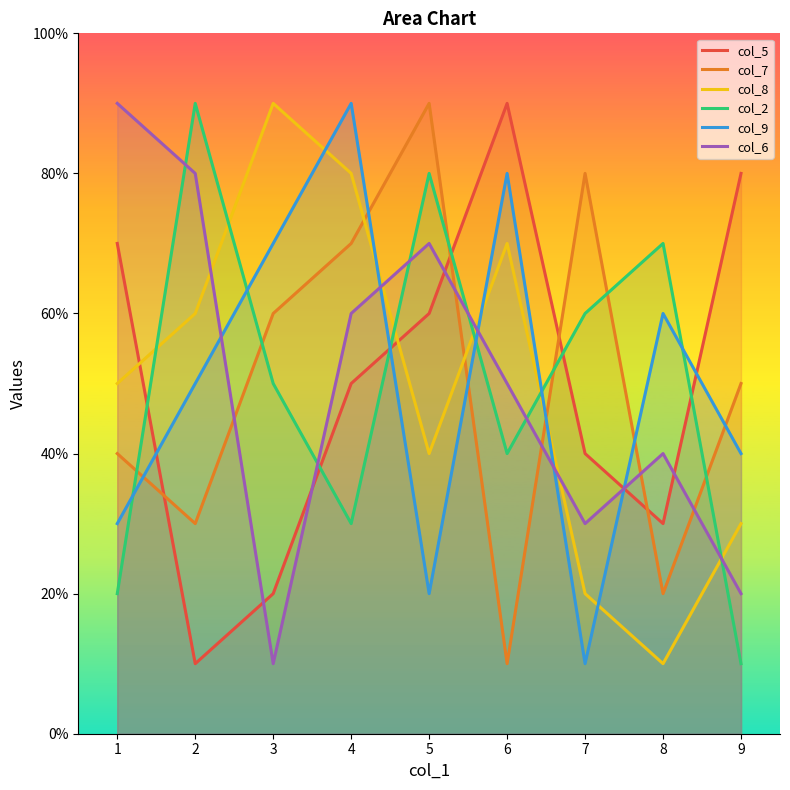

Rank the categories by col_5 value from highest to lowest.

6, 9, 1, 5, 4, 7, 8, 3, 2